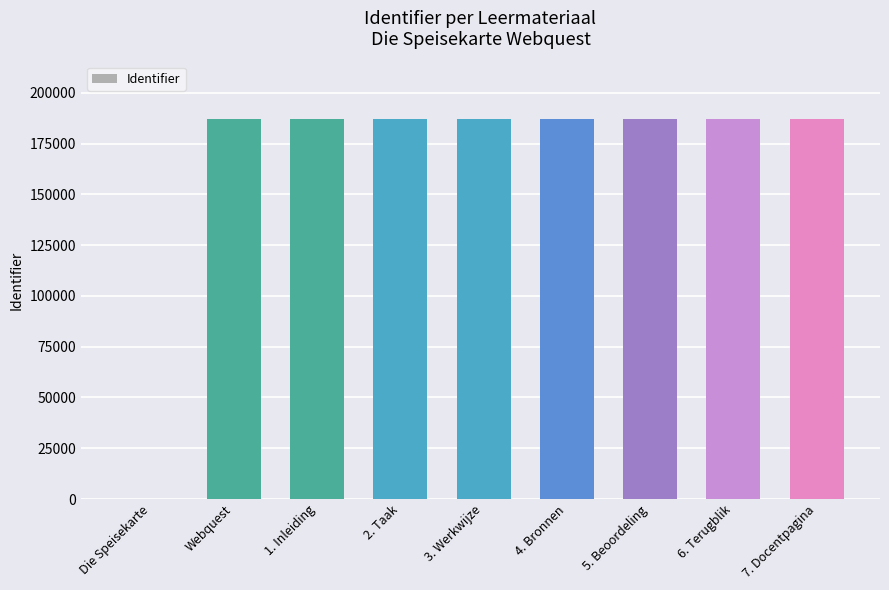

Are the bars grouped side by side (vs. stacked)?

No